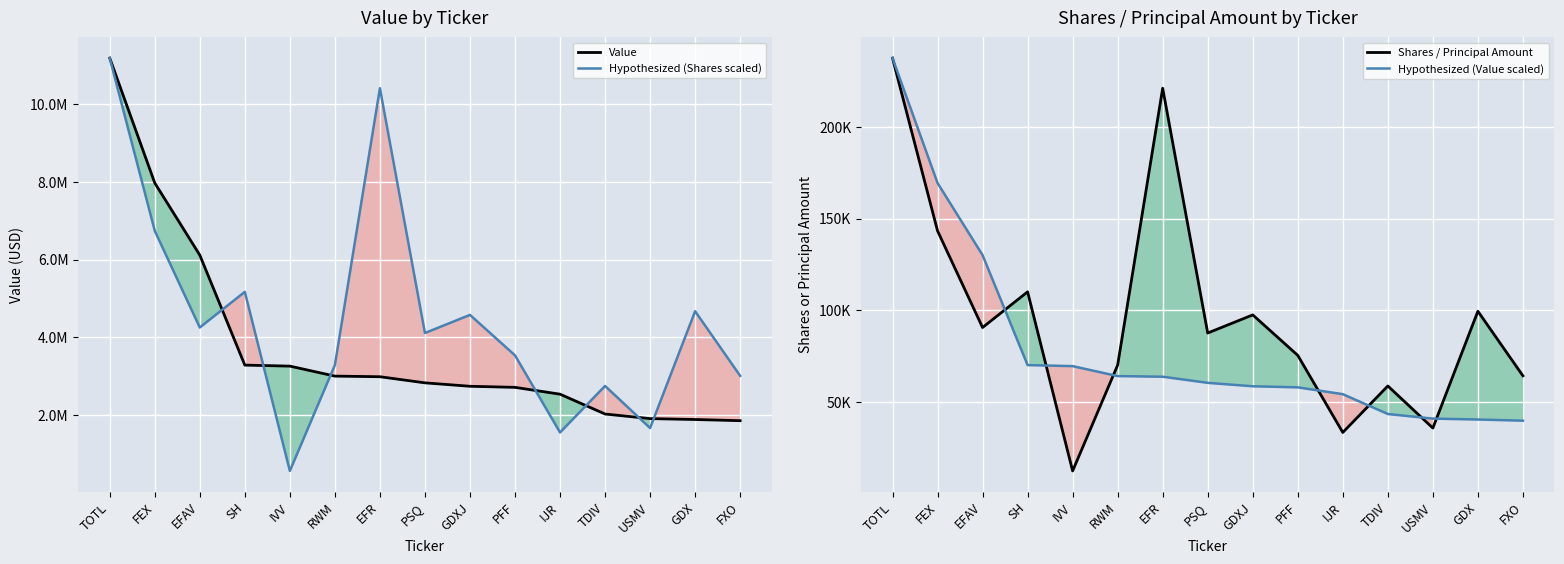

At how many categories does at least one series exceed 9026707?

2